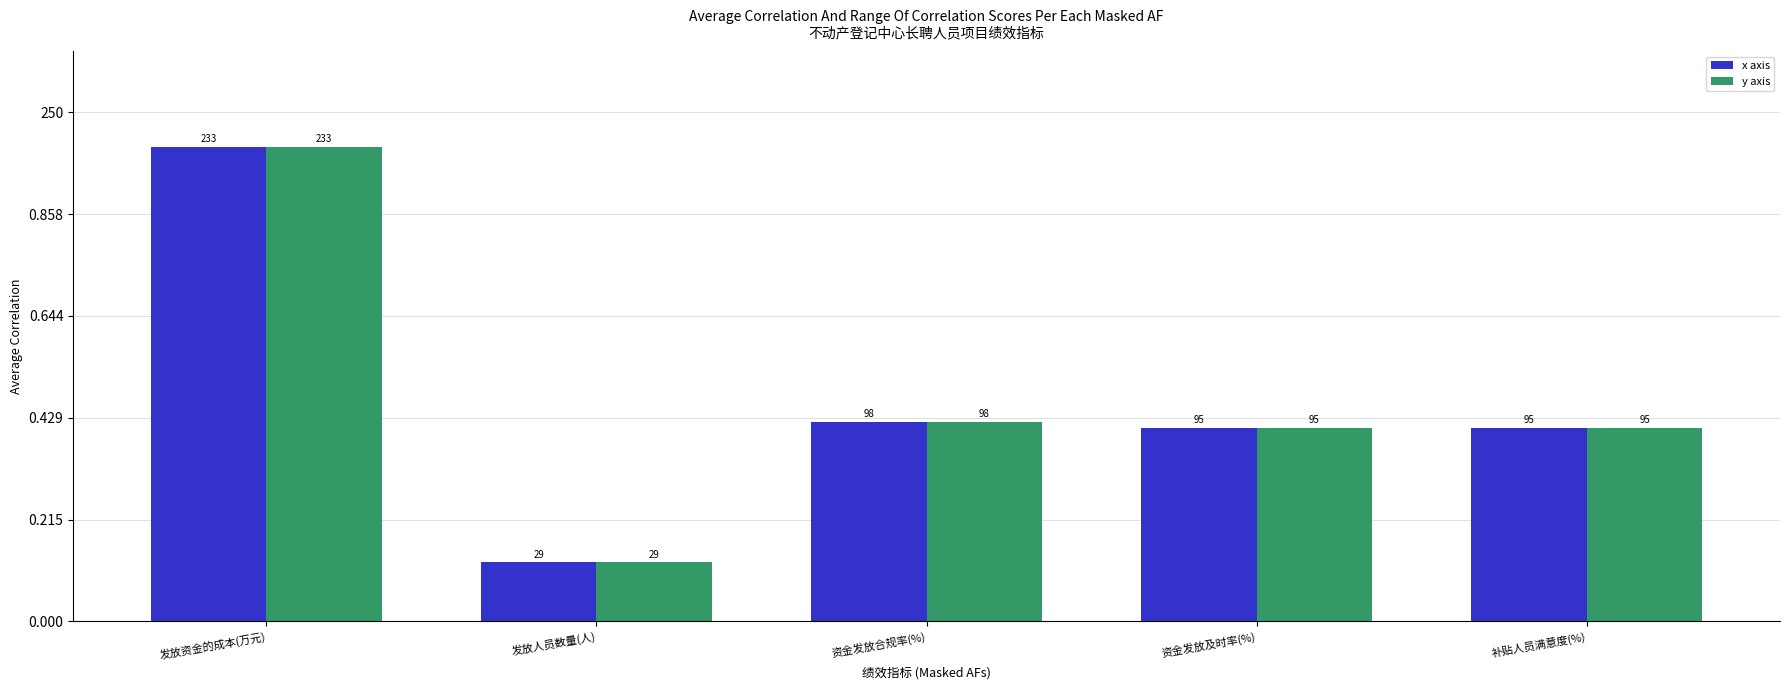

What is the difference between the second highest and second lowest values in the y axis series?

3